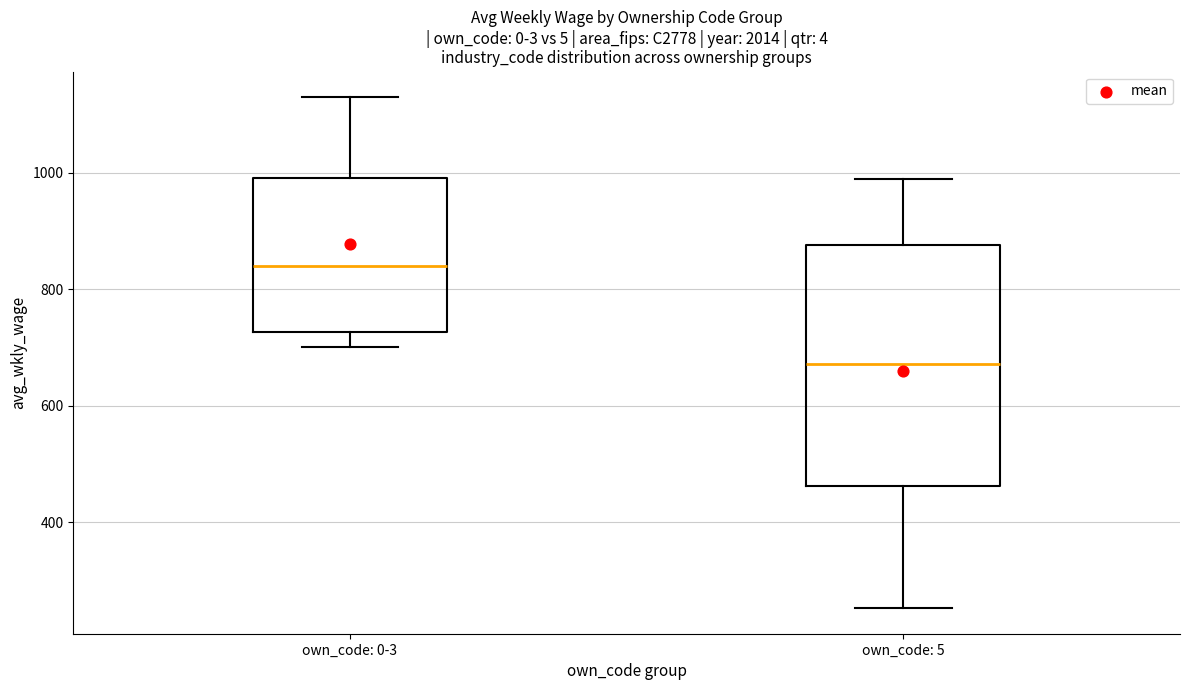

Reading left to right, transcribe this box plot: for each box, give where its median line is, the range the box spans, and where its two whiskers end, as read against the y-axis. The values are not printed on the chart, so give them approximately, as read against the axis.

own_code: 0-3: median 840, box 720 to 1000, whiskers 700 to 1120
own_code: 5: median 680, box 460 to 880, whiskers 260 to 980